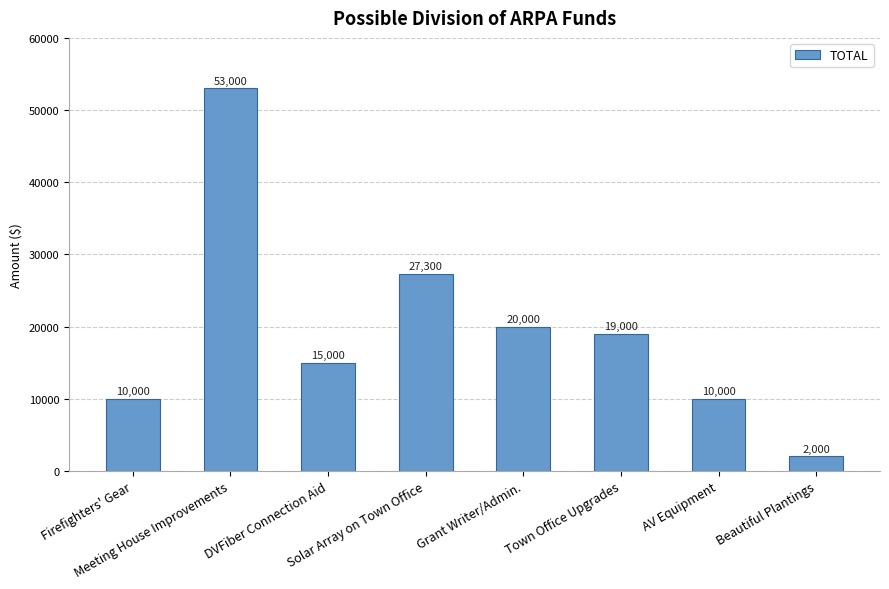

What is the greatest value displayed?

53000